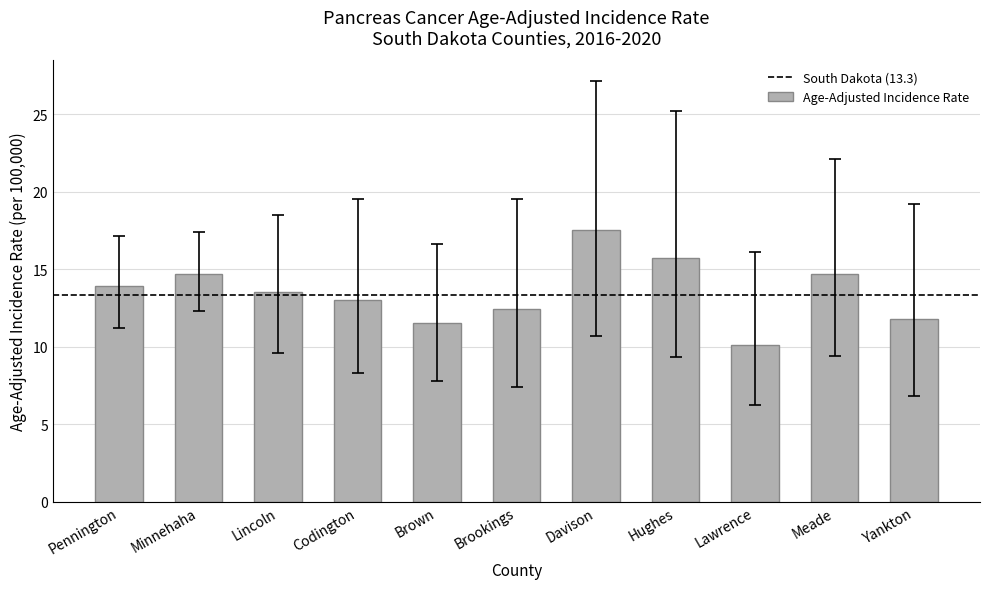

What is the change in value from Codington to Brown?

-1.5